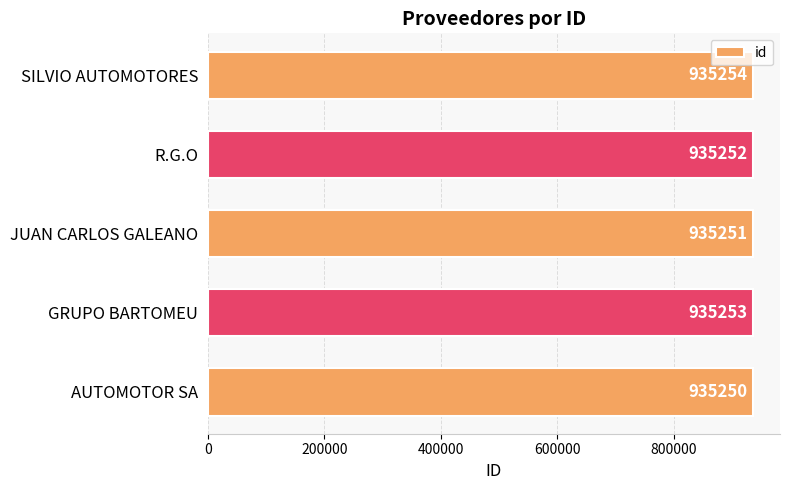

Reading top to bottom, extract all data points from this chart.

SILVIO AUTOMOTORES=935254	R.G.O=935252	JUAN CARLOS GALEANO=935251	GRUPO BARTOMEU=935253	AUTOMOTOR SA=935250